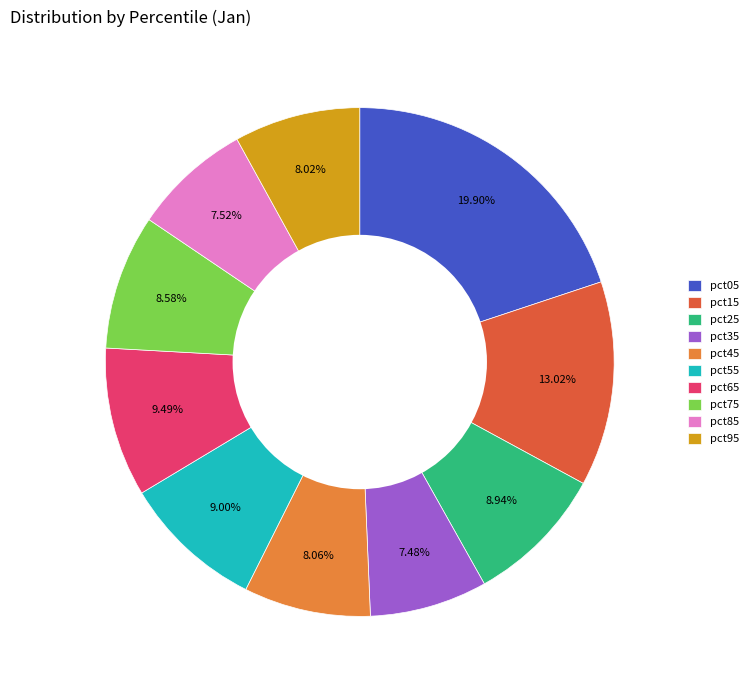

Which has a higher value, pct45 or pct55?

pct55